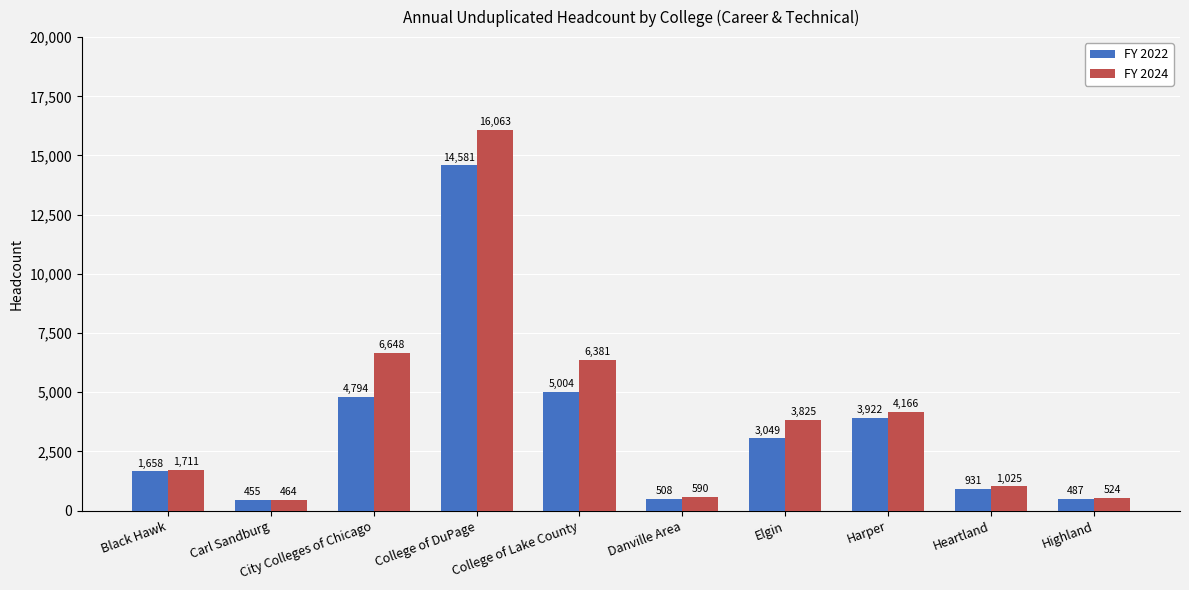

What are all the series names shown in the legend?

FY 2022, FY 2024